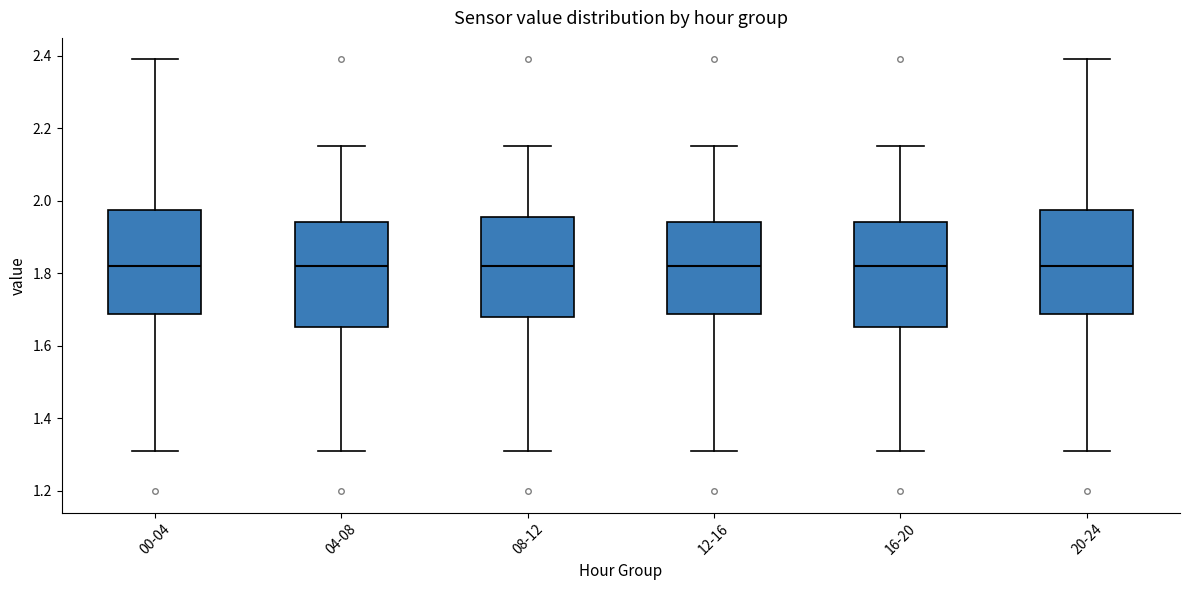

Reading left to right, read every box against the y-axis: the position of its median line, the range the box covers, and the ends of its whiskers. The values are not printed on the chart, so give them approximately, as read against the axis.

00-04: median 1.82, box 1.68 to 1.98, whiskers 1.32 to 2.40
04-08: median 1.82, box 1.66 to 1.94, whiskers 1.32 to 2.16
08-12: median 1.82, box 1.68 to 1.96, whiskers 1.32 to 2.16
12-16: median 1.82, box 1.68 to 1.94, whiskers 1.32 to 2.16
16-20: median 1.82, box 1.66 to 1.94, whiskers 1.32 to 2.16
20-24: median 1.82, box 1.68 to 1.98, whiskers 1.32 to 2.40